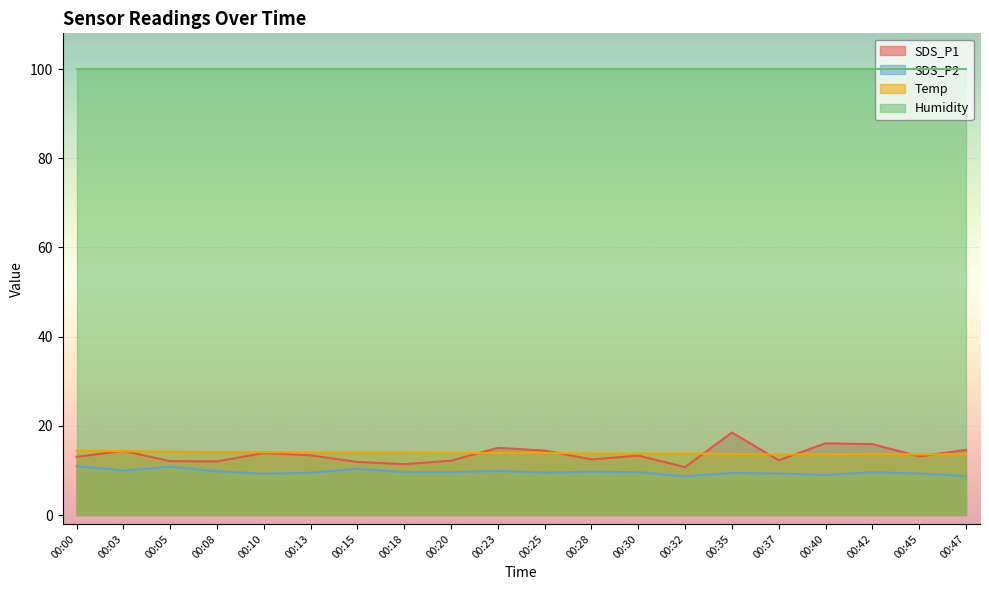

What is the lowest value of the SDS_P2 series?

8.7